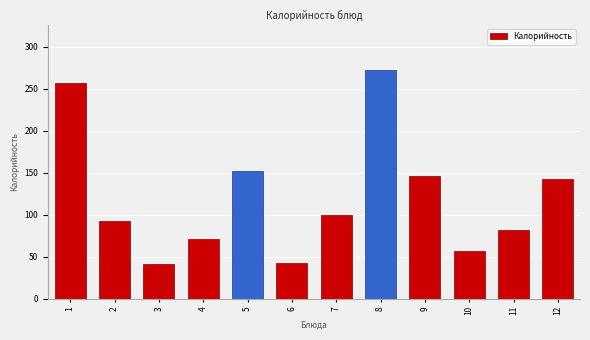

What is the difference between the maximum and second lowest values?

230